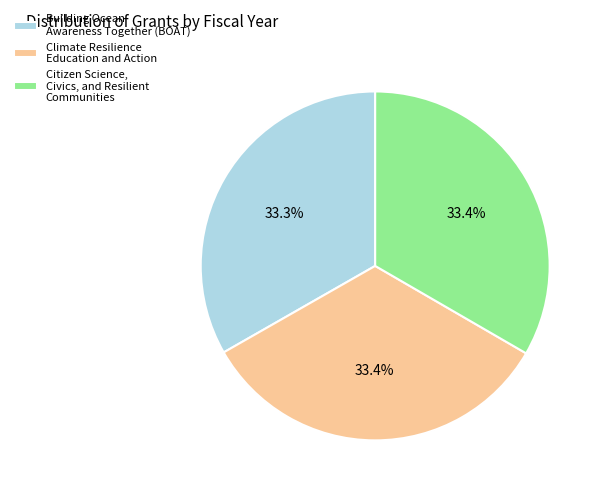

How many segments does this pie chart have?

3